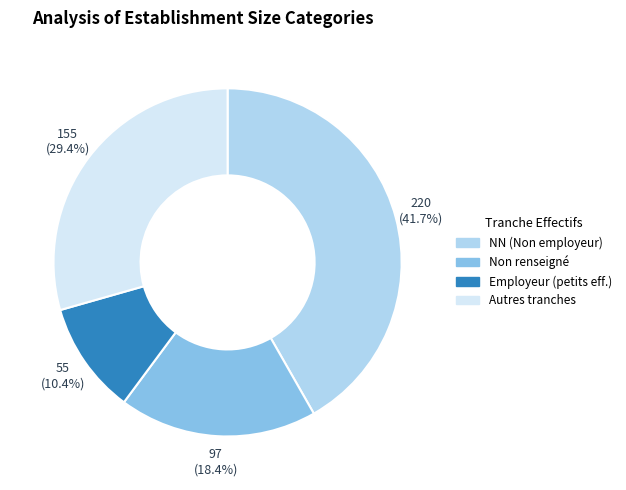

Count the number of slices in the pie.

4